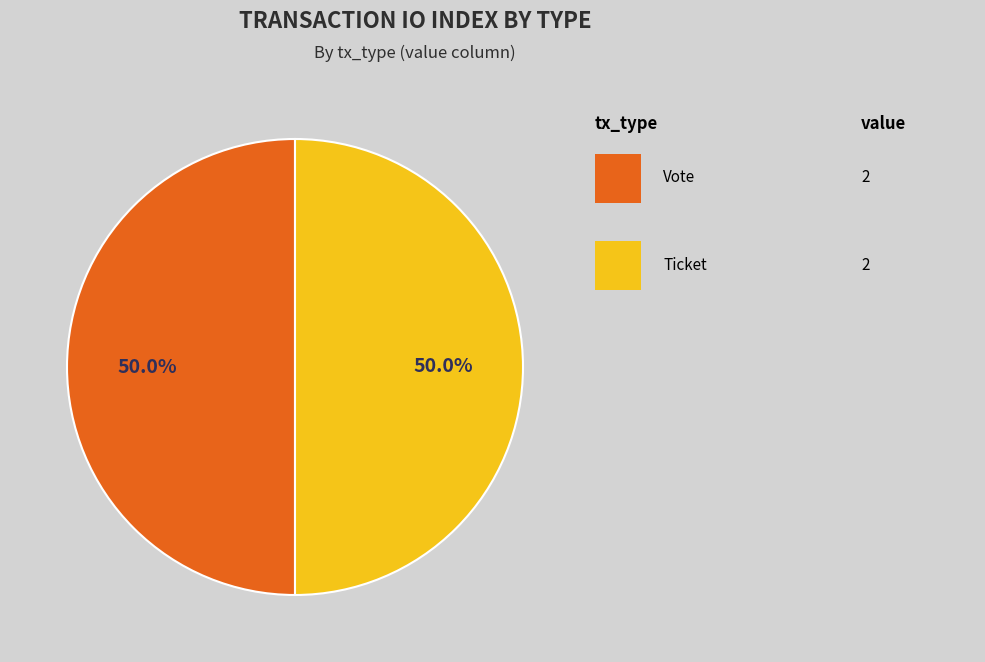

Count the number of slices in the pie.

2